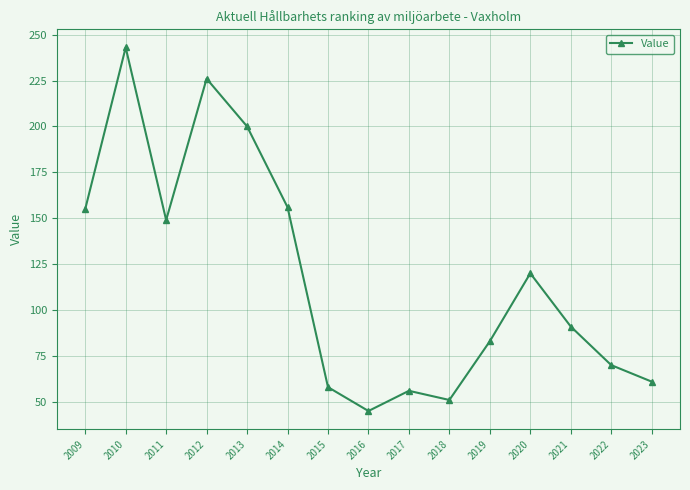

At which category does the chart reach its peak across all series?

2010